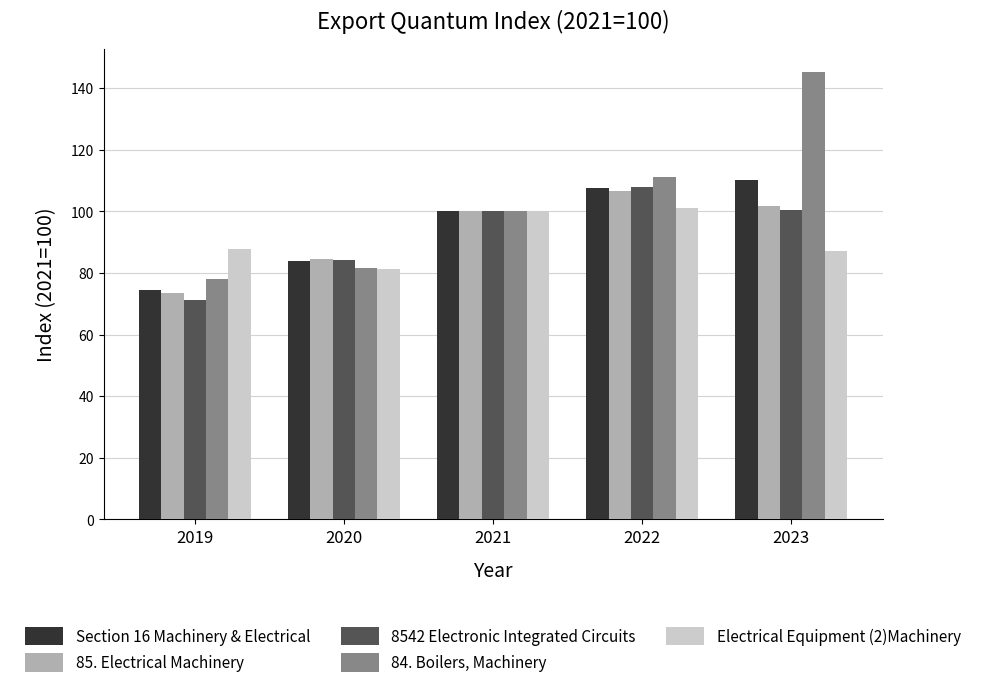

How many values in the 84. Boilers, Machinery series are below 100?

2